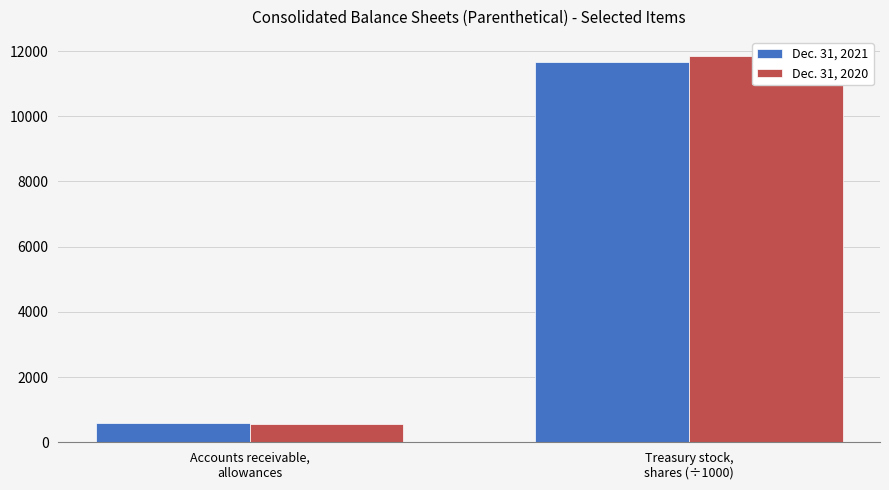

Does the chart contain any negative values?

No